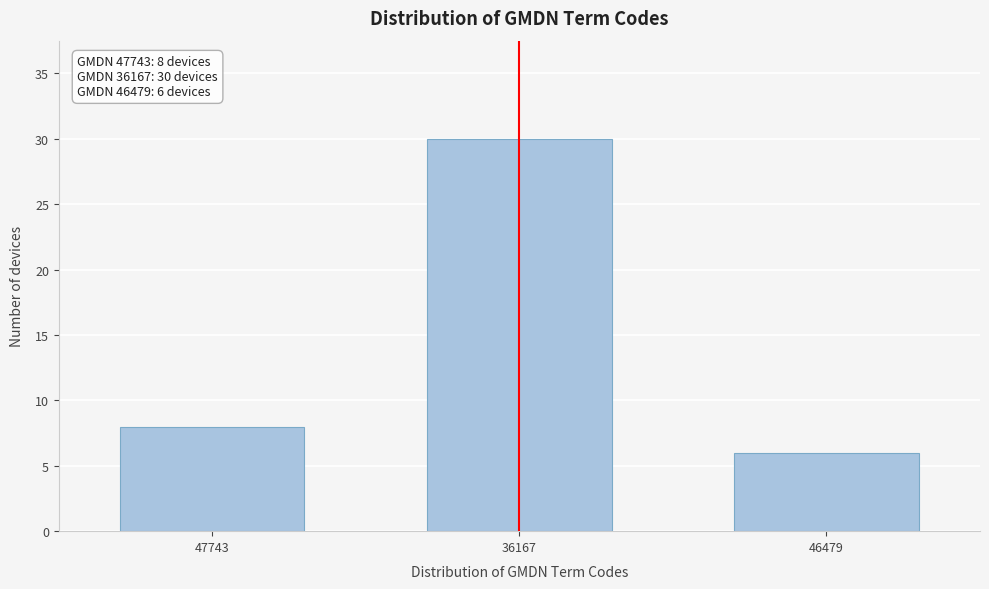

Reading right to left, transcribe all the data shown in this chart.

6	30	8